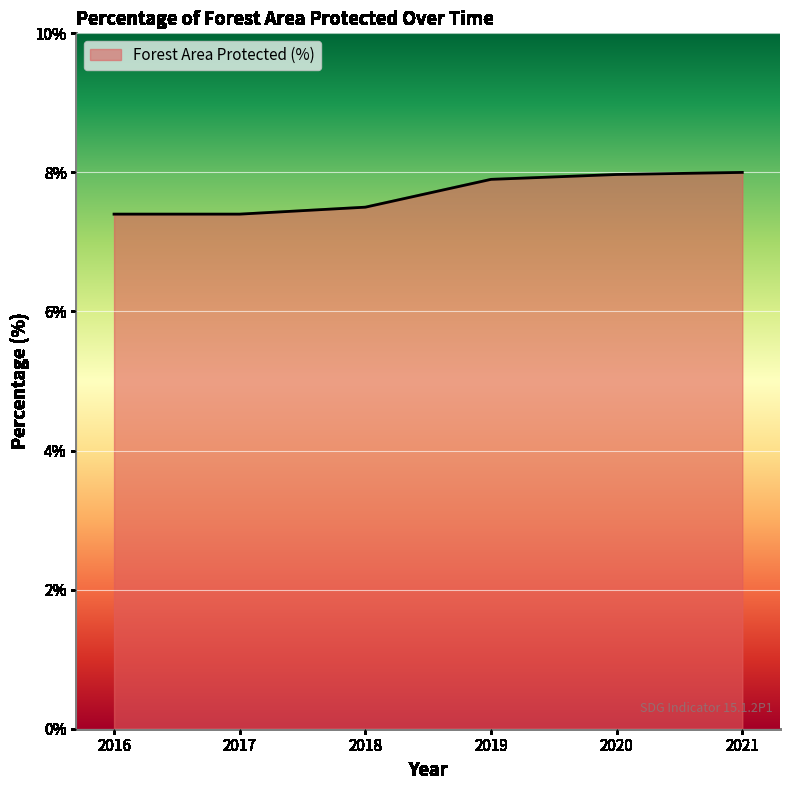

What is the maximum value shown in the chart?

8.0